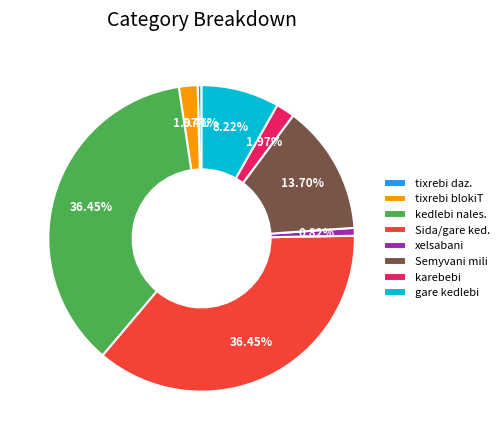

Between kedlebi nales. and tixrebi blokiT, which is larger?

kedlebi nales.